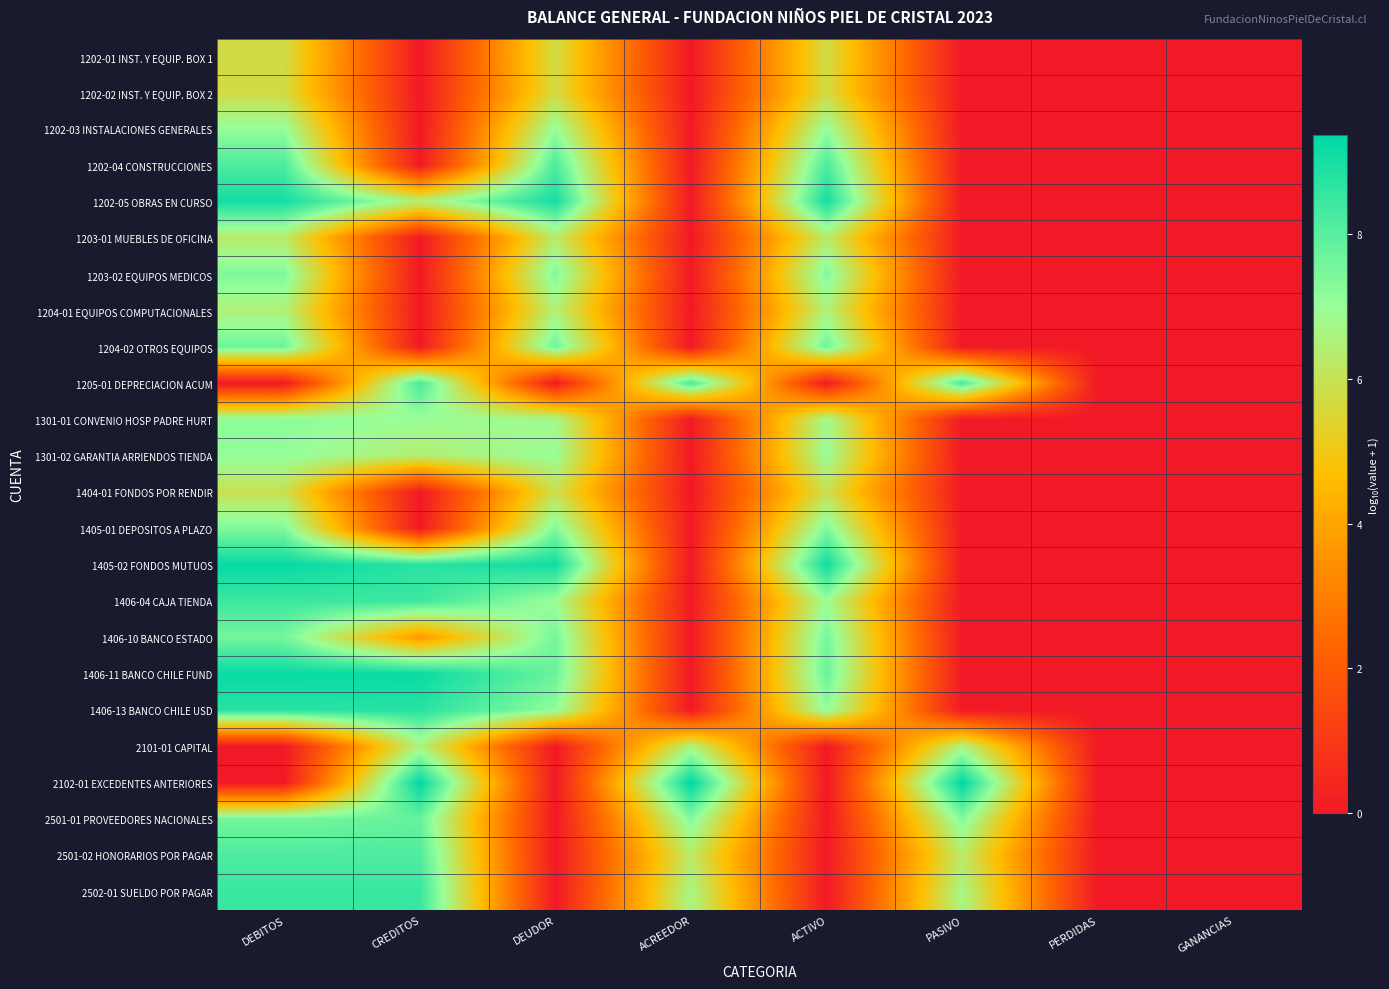

Between PASIVO and GANANCIAS, which is larger?

PASIVO